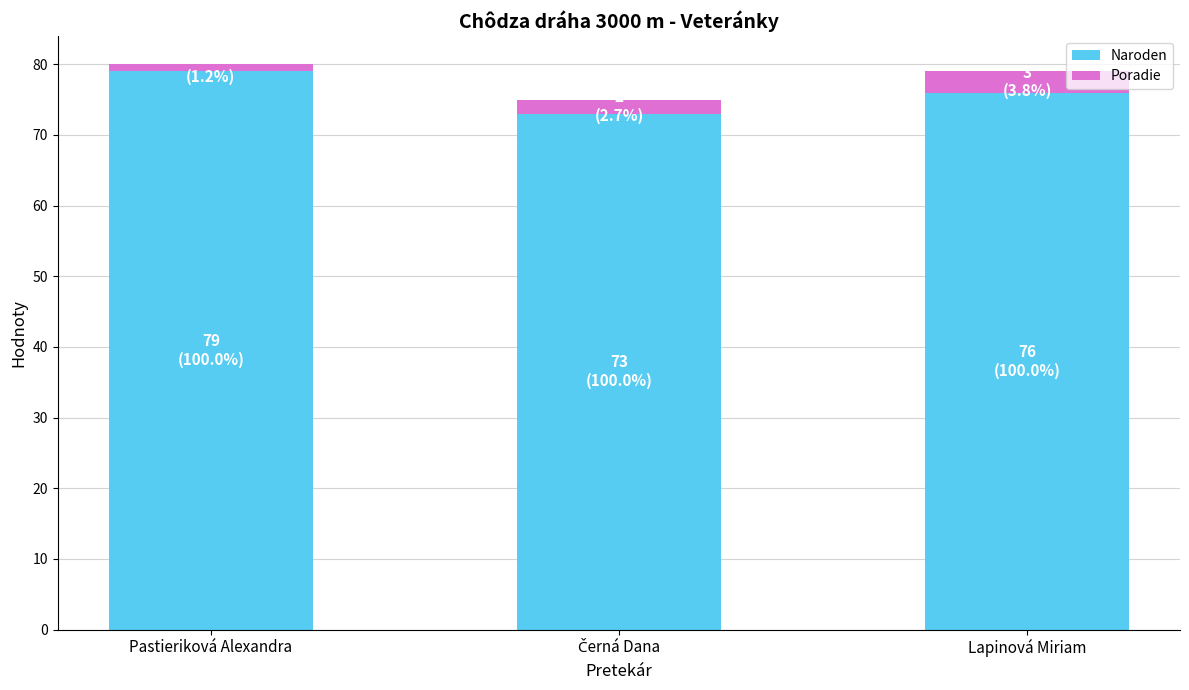

The value of Naroden at Lapinová Miriam is 102. True or false?

False